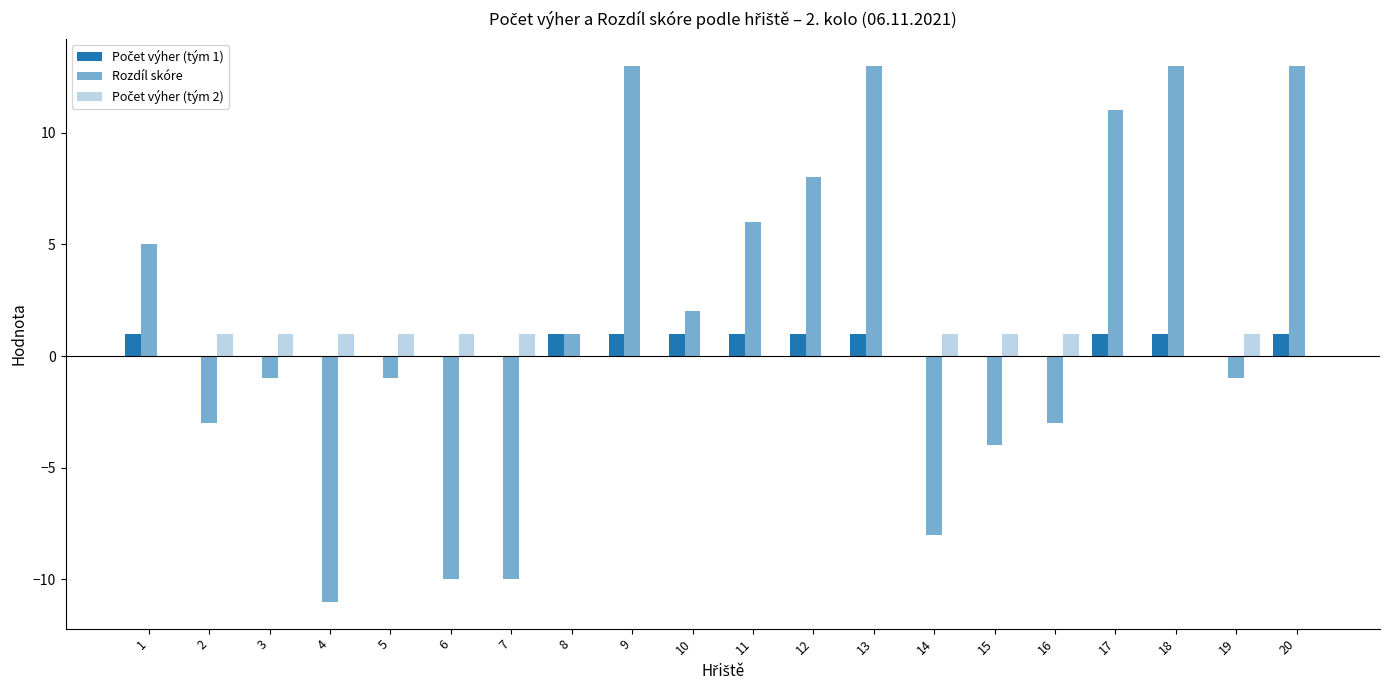

The value of Rozdíl skóre at 10 is 2. True or false?

True